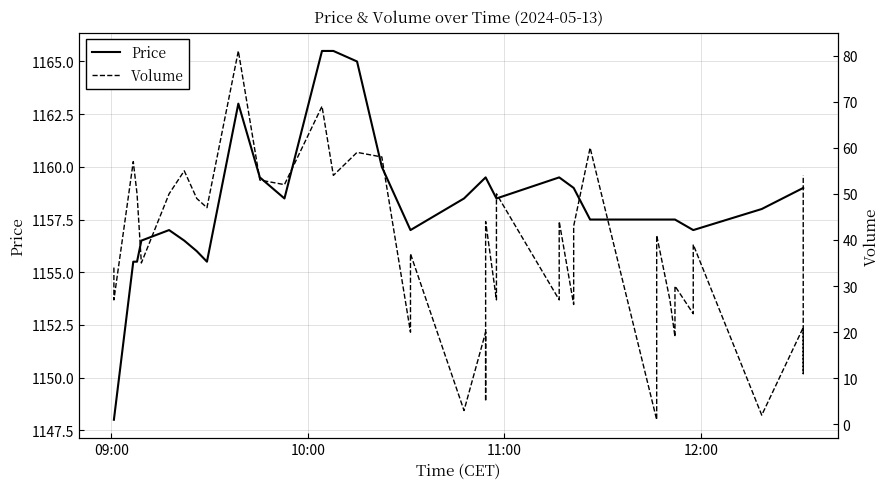

Which series has the largest range (max minus min)?

Volume